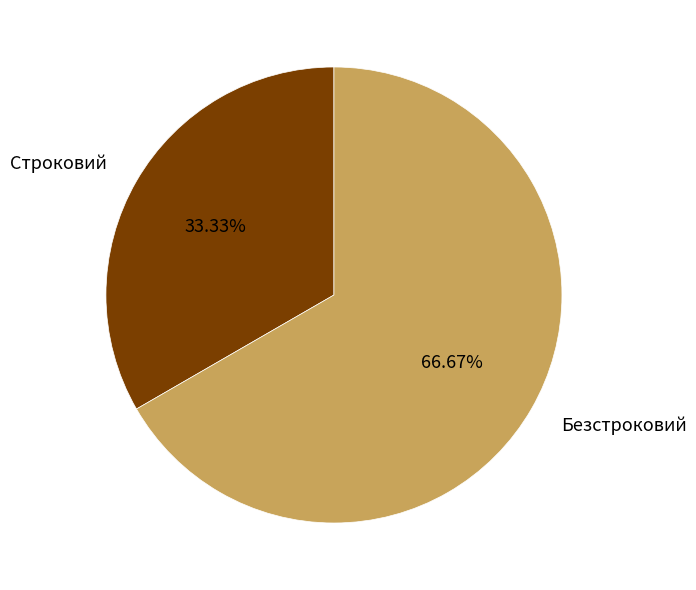

To the nearest percent, what is the combined percentage of Строковий and Безстроковий?

100%